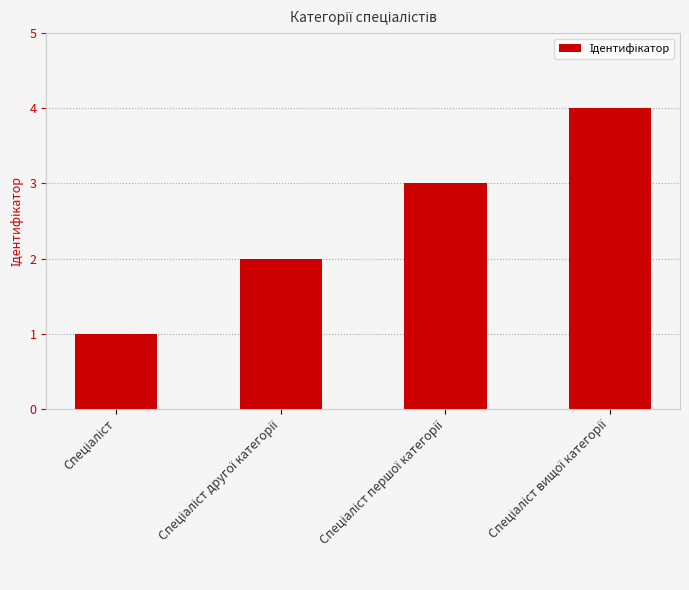

Reading left to right, list all the values displayed in this chart.

1	2	3	4